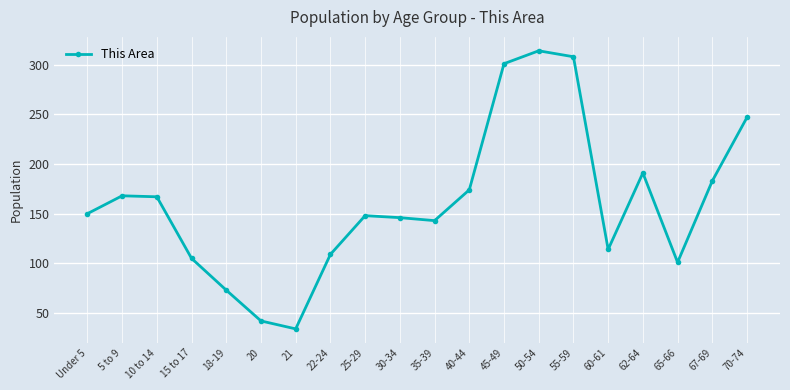

Does the chart have visible grid lines?

Yes